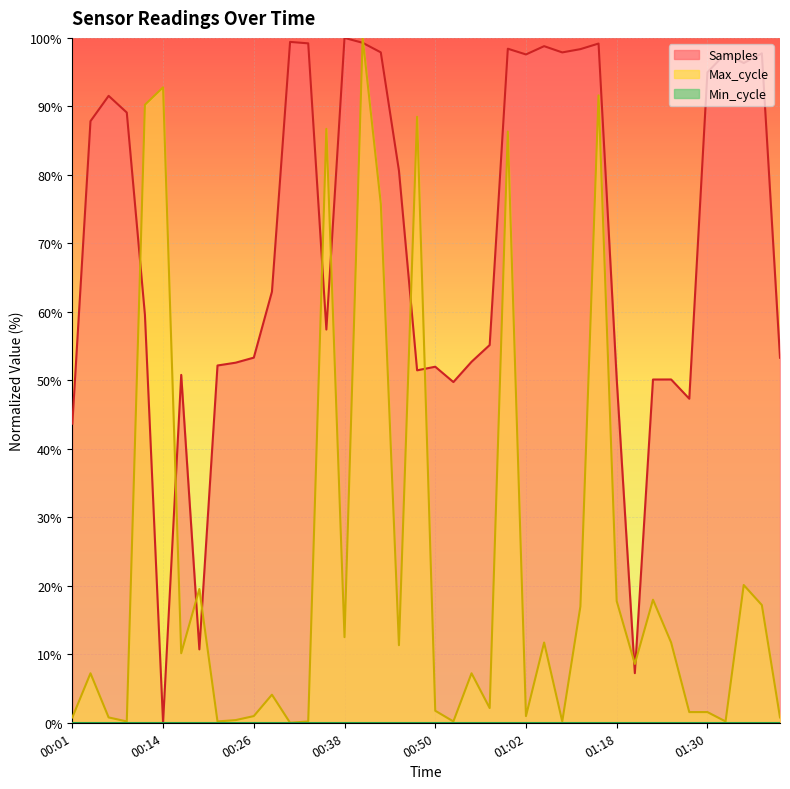

At how many categories does at least one series exceed 23?

38